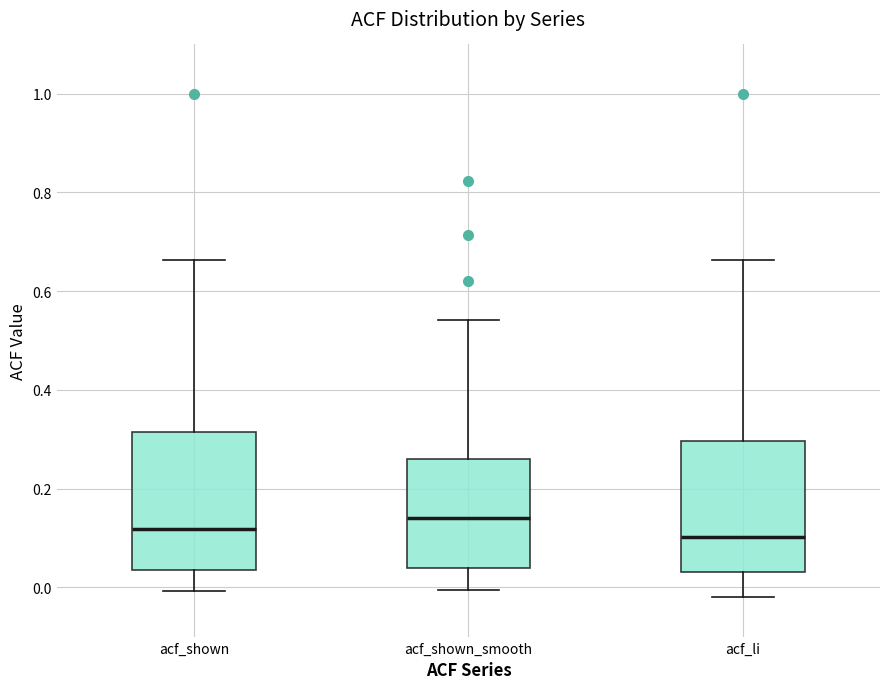

Which box's median line is the highest?

acf_shown_smooth